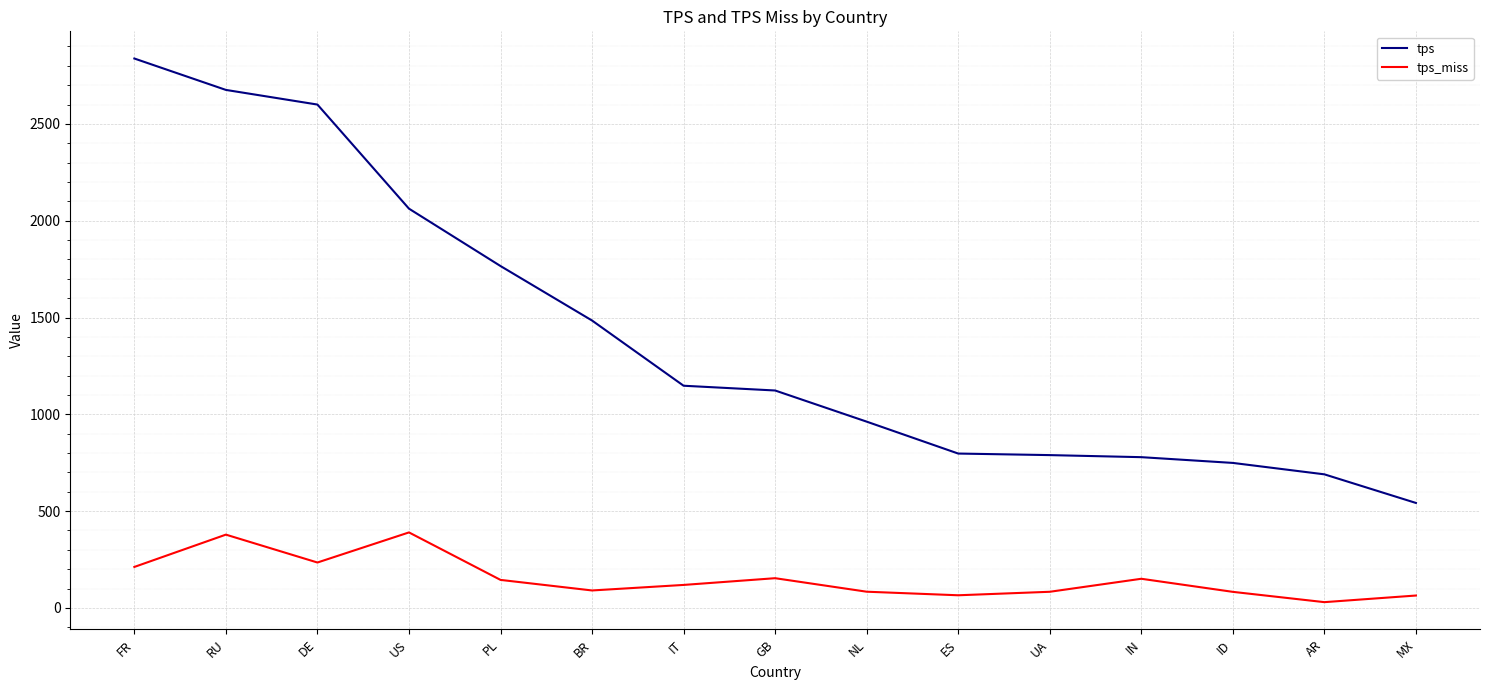

What is the sum of all tps_miss values?

2283.1